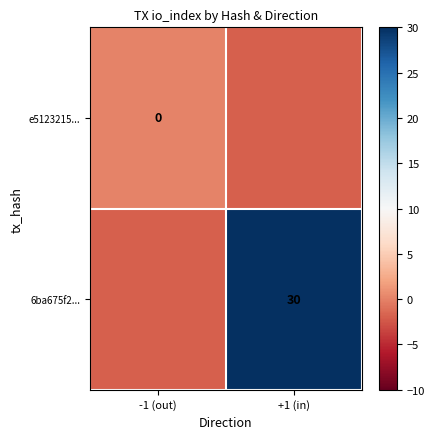

At how many categories does at least one series exceed 20?

1